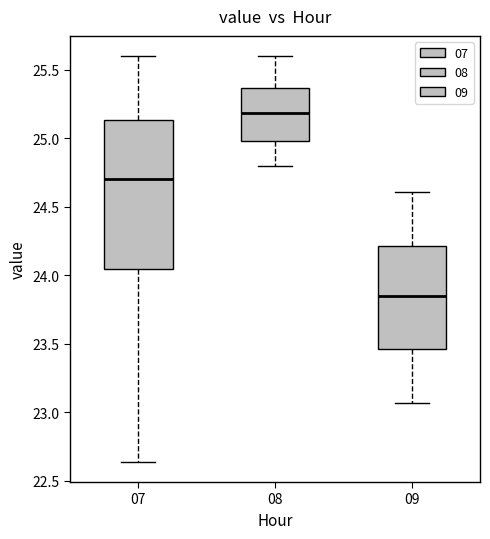

Reading left to right, read every box against the y-axis: the position of its median line, the range the box covers, and the ends of its whiskers. The values are not printed on the chart, so give them approximately, as read against the axis.

07: median 24.70, box 24.05 to 25.15, whiskers 22.65 to 25.60
08: median 25.20, box 25.00 to 25.35, whiskers 24.80 to 25.60
09: median 23.85, box 23.45 to 24.20, whiskers 23.05 to 24.60